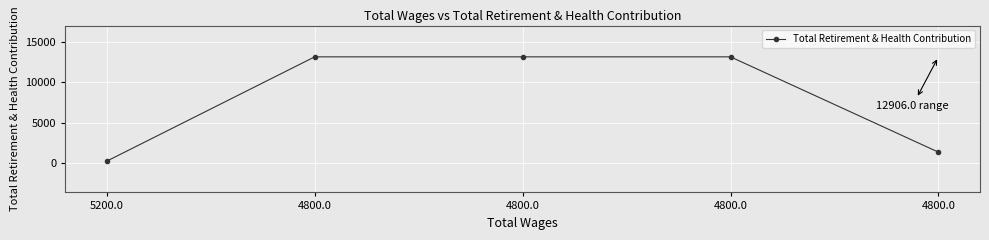

Rank the categories by value from highest to lowest.

4800.0, 4800.0, 4800.0, 4800.0, 5200.0